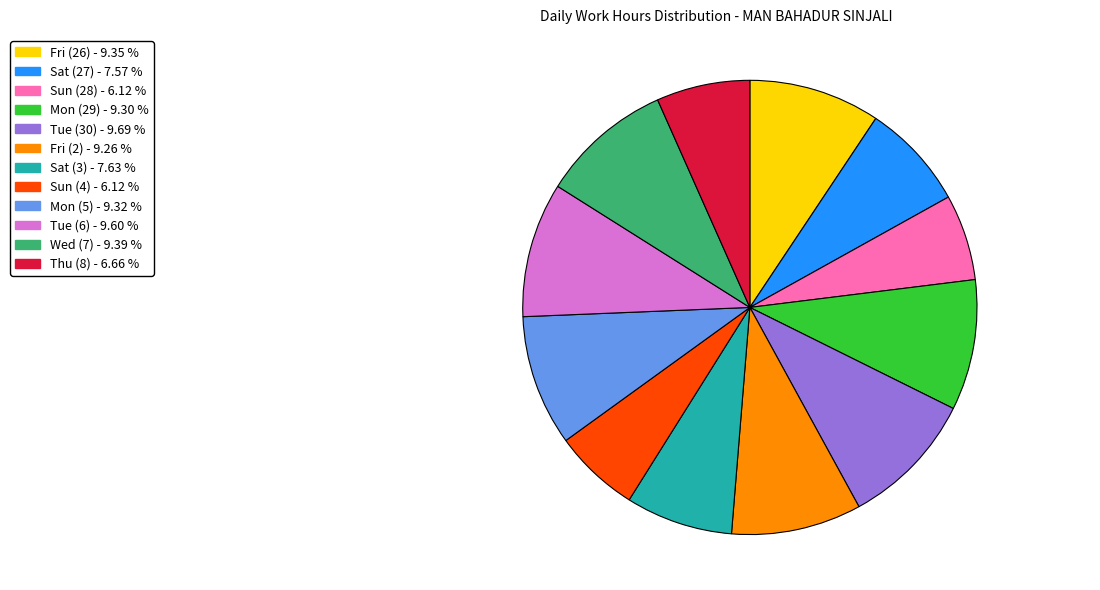

Is there a majority slice in this chart?

No